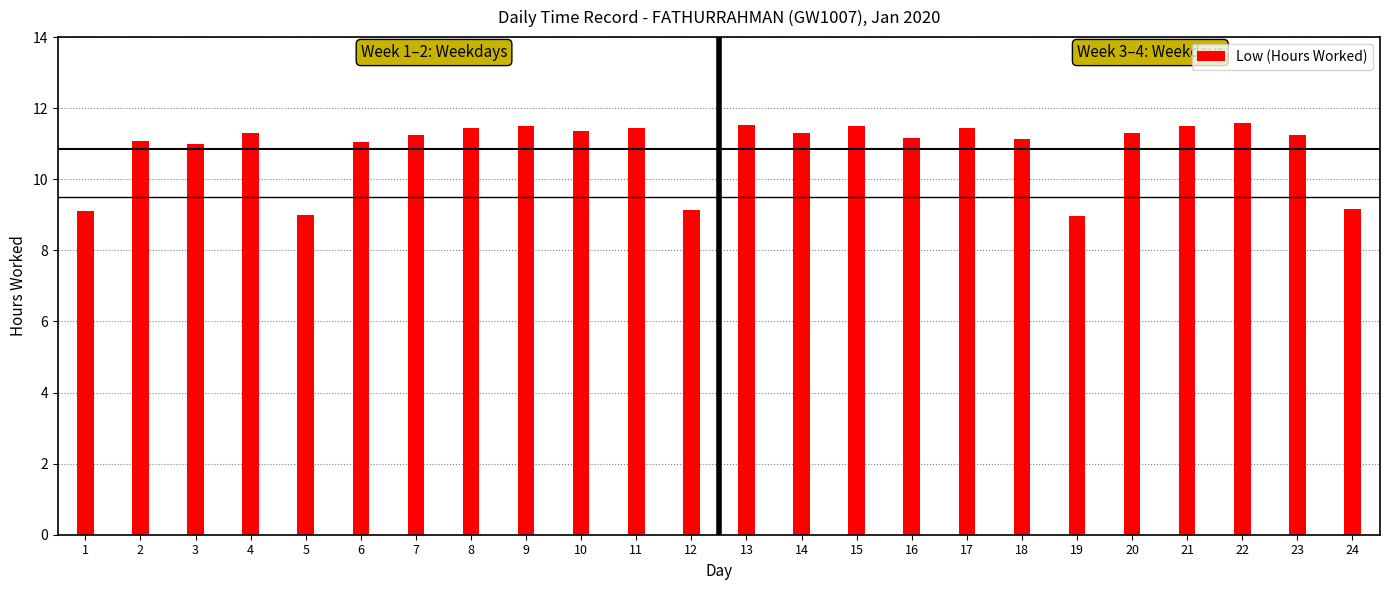

What is the sum of all values?

260.5